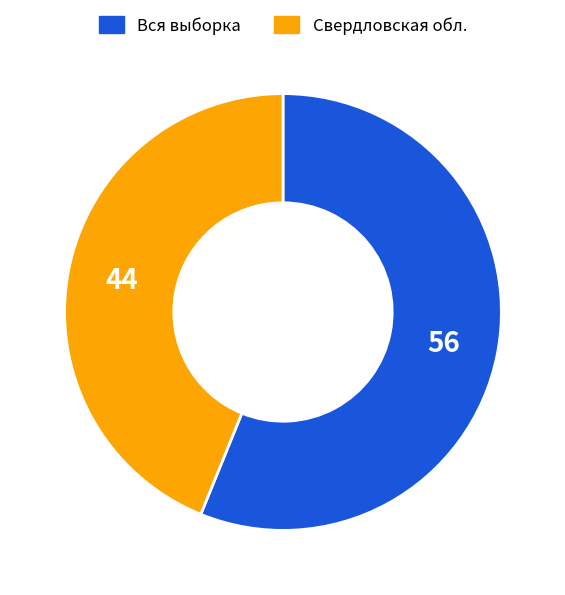

Do Вся выборка and Свердловская обл. together represent more than half of the pie?

Yes